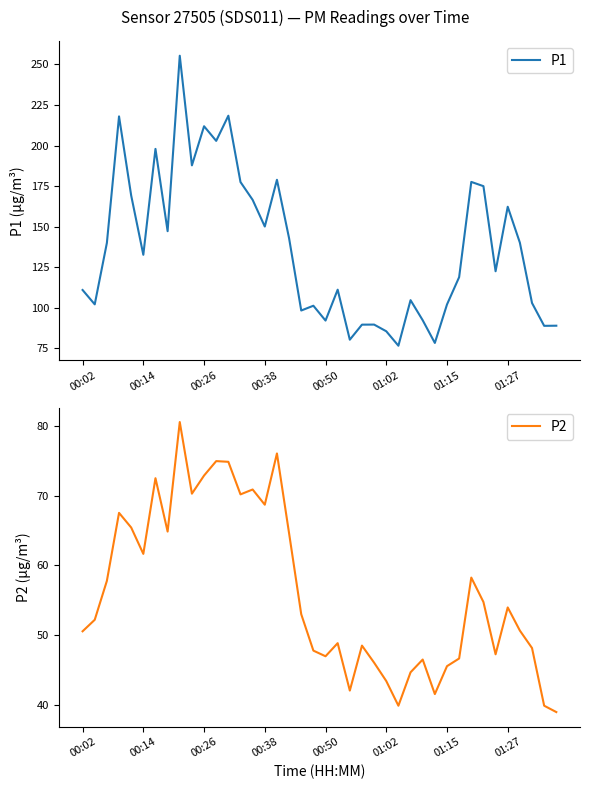

What is the minimum value for P1?

76.5